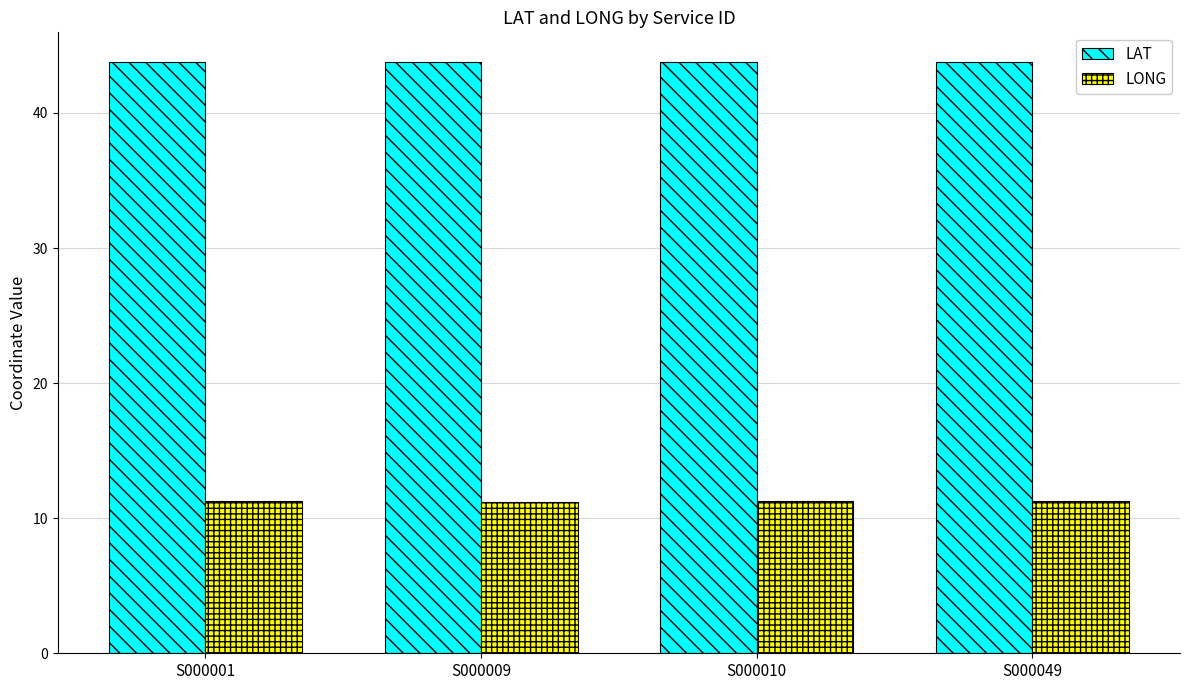

What is the difference between the highest and lowest values at S000001?

32.4